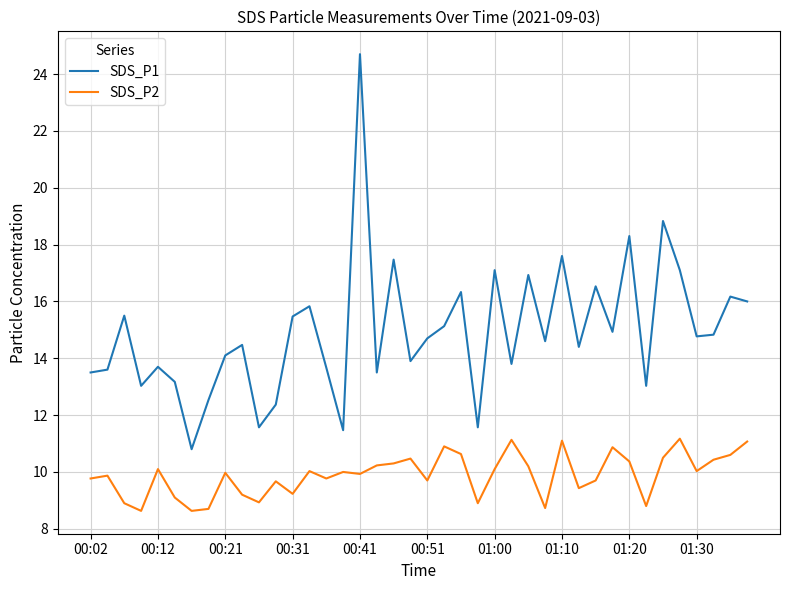

At how many categories does at least one series exceed 8?

40